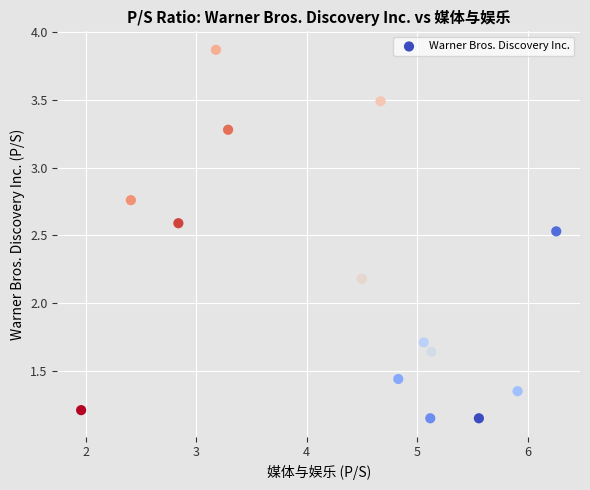

What Y value in the scatter plot is closest to 2?

2.2